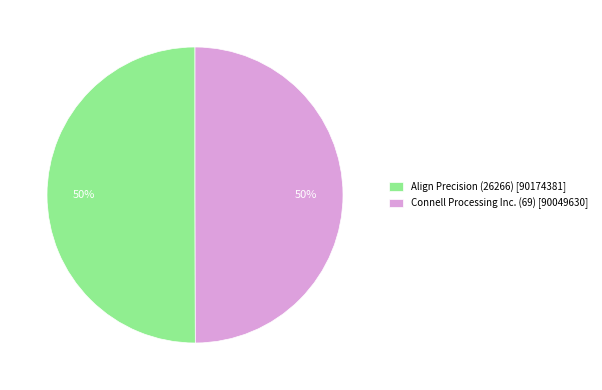

To the nearest percent, what is the average slice percentage?

50%